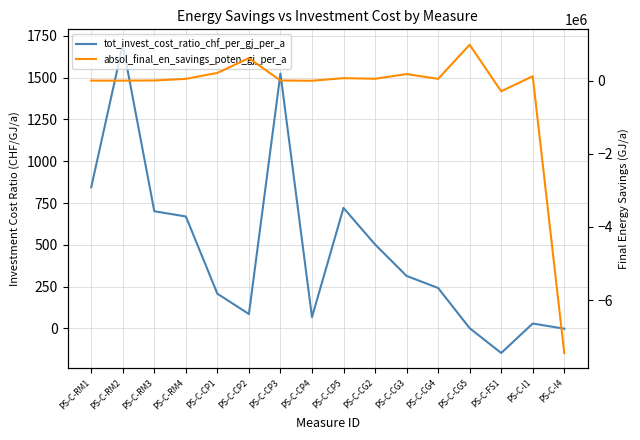

Reading right to left, list all the values displayed in this chart.

tot_invest_cost_ratio_chf_per_gj_per_a: PS-C-I4=-2.4	PS-C-I1=28.8	PS-C-FS1=-147.7	PS-C-CG5=0.8	PS-C-CG4=241.5	PS-C-CG3=313.5	PS-C-CG2=502.0	PS-C-CP5=720.8	PS-C-CP4=66.9	PS-C-CP3=1524.7	PS-C-CP2=85.4	PS-C-CP1=207.2	PS-C-RM4=669.5	PS-C-RM3=700.6	PS-C-RM2=1697.3	PS-C-RM1=844.3
absol_final_en_savings_poten_gj_per_a: PS-C-I4=-7450880.3	PS-C-I1=129438.4	PS-C-FS1=-282547.5	PS-C-CG5=992012.2	PS-C-CG4=57337.6	PS-C-CG3=188933.4	PS-C-CG2=59401.8	PS-C-CP5=77289.6	PS-C-CP4=6024.0	PS-C-CP3=12366.0	PS-C-CP2=623500.0	PS-C-CP1=220320.0	PS-C-RM4=57241.4	PS-C-RM3=13124.6	PS-C-RM2=8452.5	PS-C-RM1=9504.0